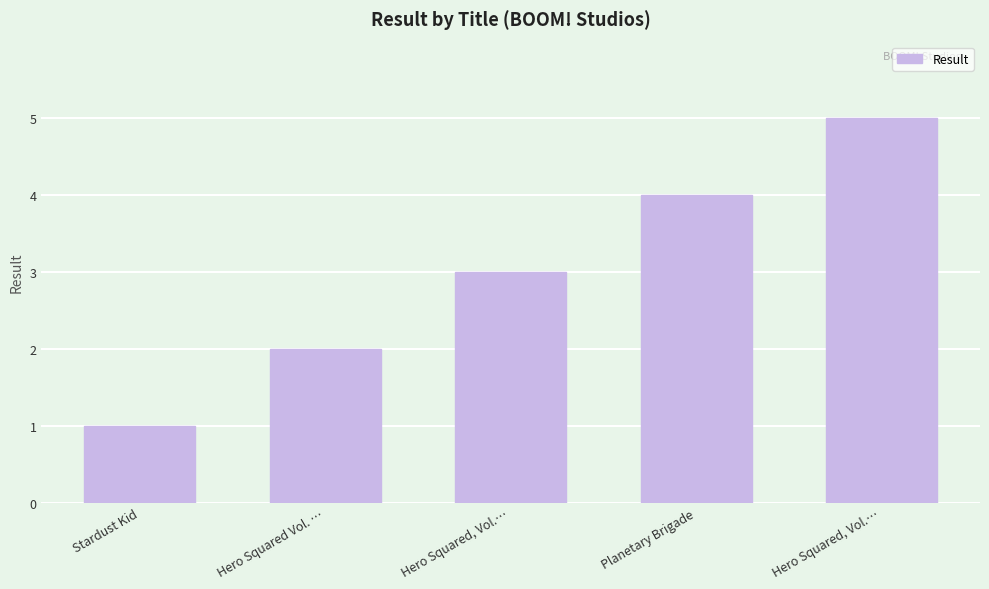

How many values are between 2 and 4?

3